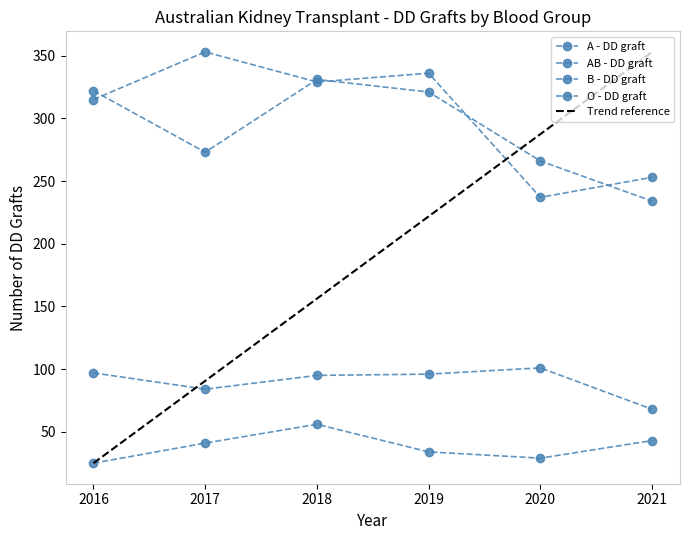

True or false: O - DD graft and B - DD graft intersect in this chart.

False